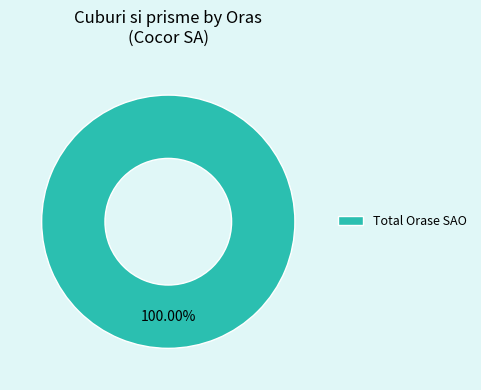

How many slices are in this pie chart?

1